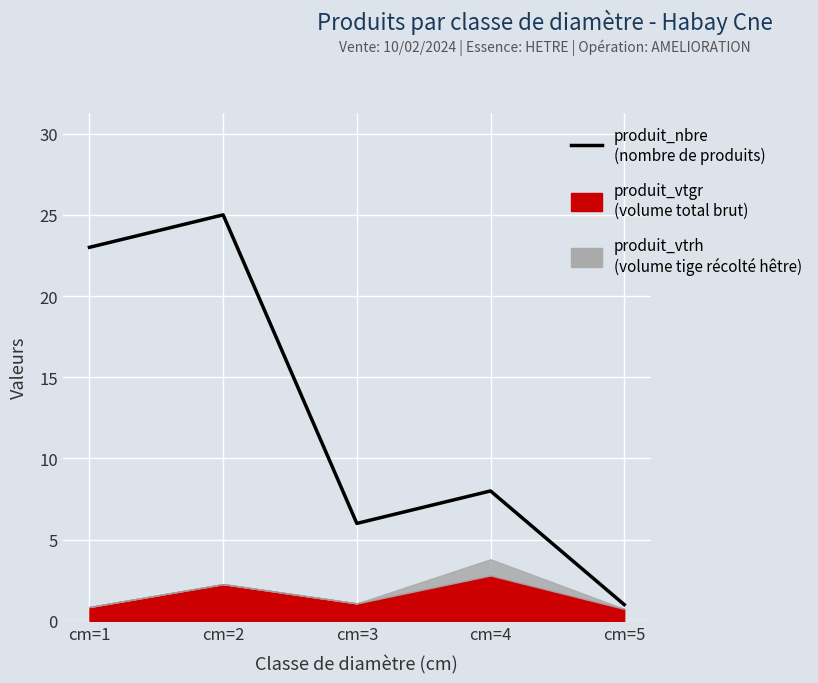

Reading left to right, list all the values displayed in this chart.

cm=1=23	cm=2=25	cm=3=6	cm=4=8	cm=5=1